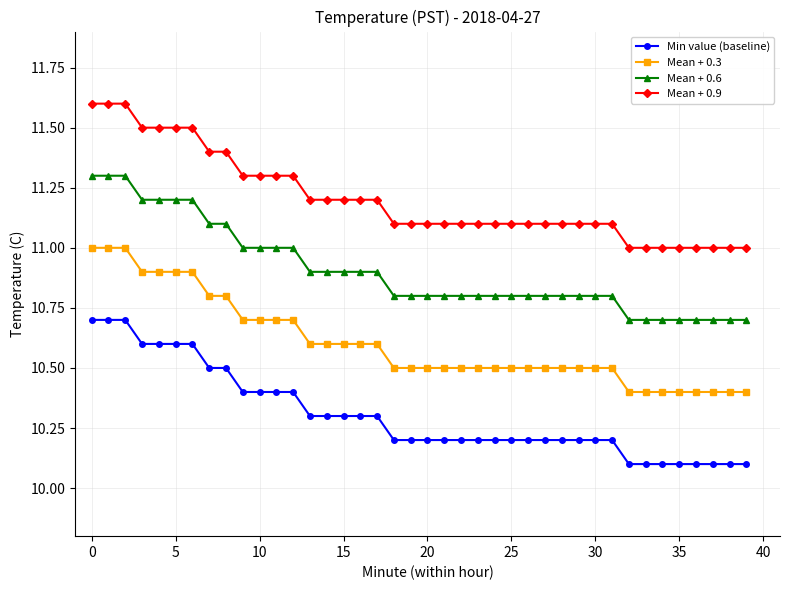

What is the minimum value shown in the chart?

10.1